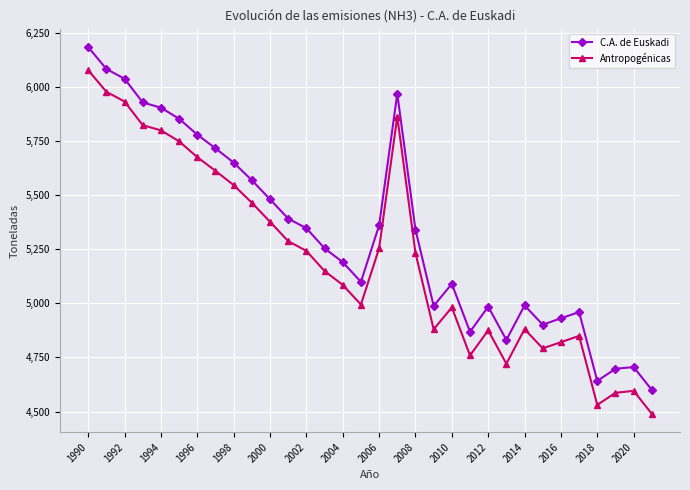

How many lines are shown in the chart?

2